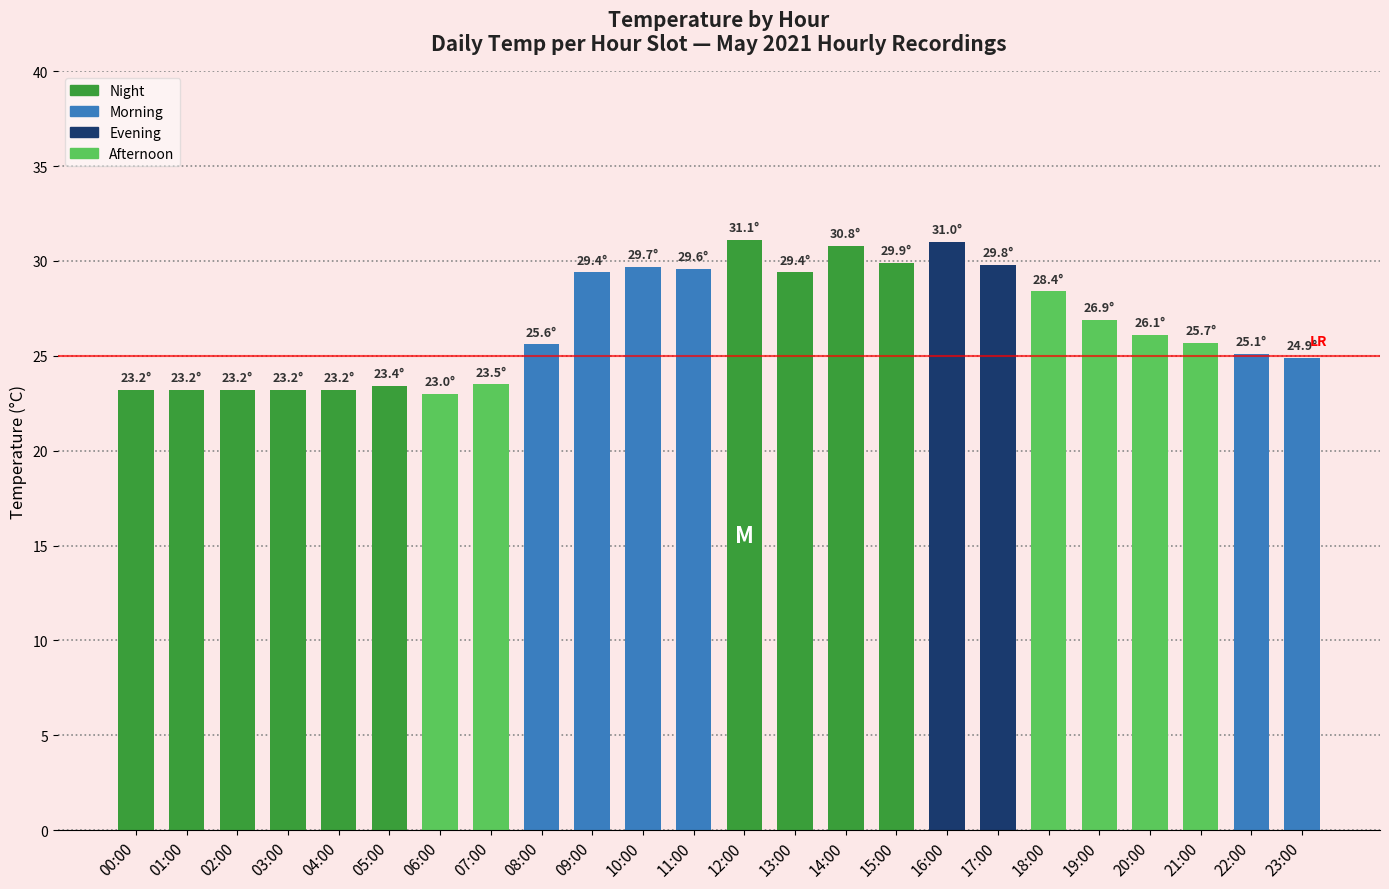

At which label is the value closest to 27?

19:00